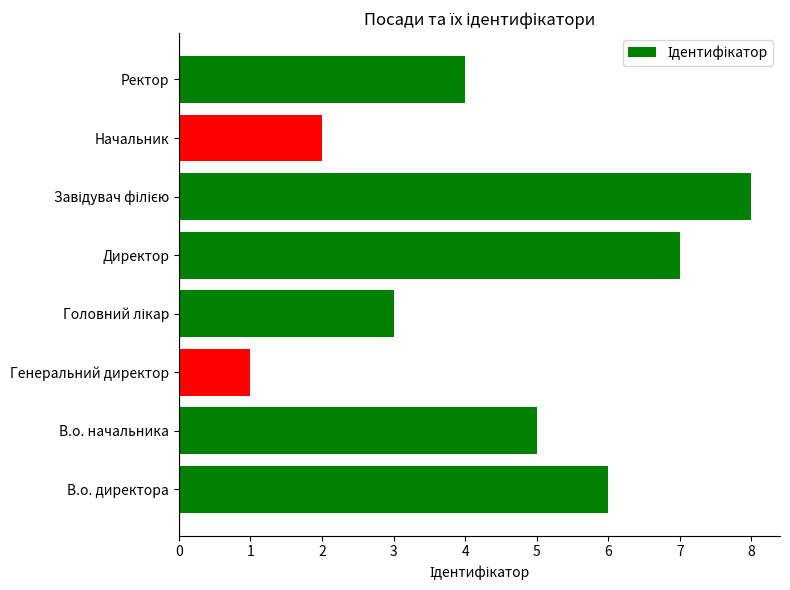

What is the difference between the maximum and minimum values?

7